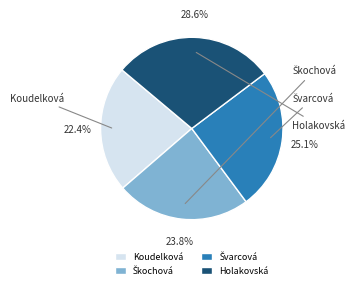

What percentage do Koudelková and Holakovská together represent?

51.1%